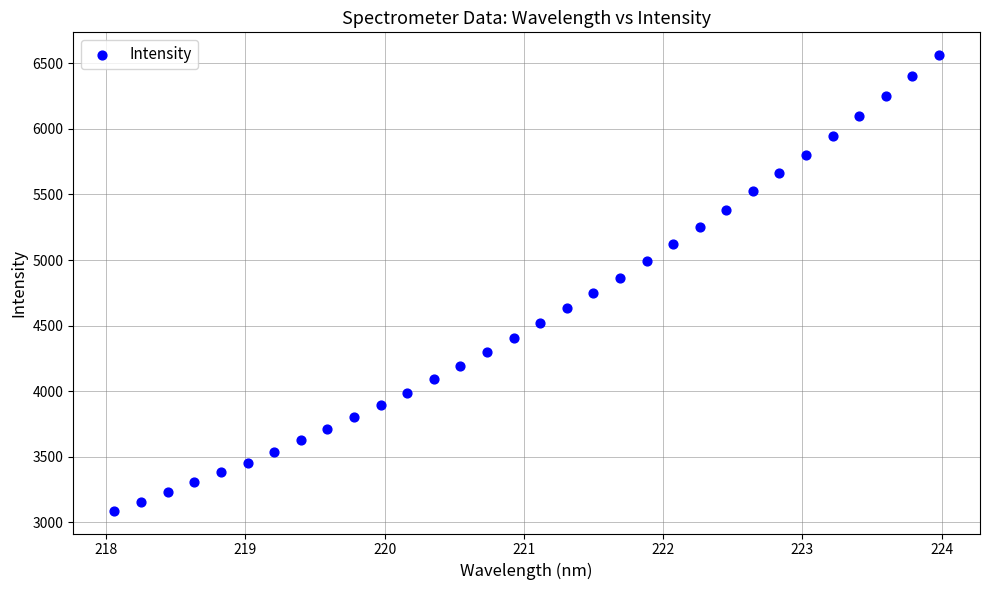

What is the range of Y values (max minus min)?

3475.9